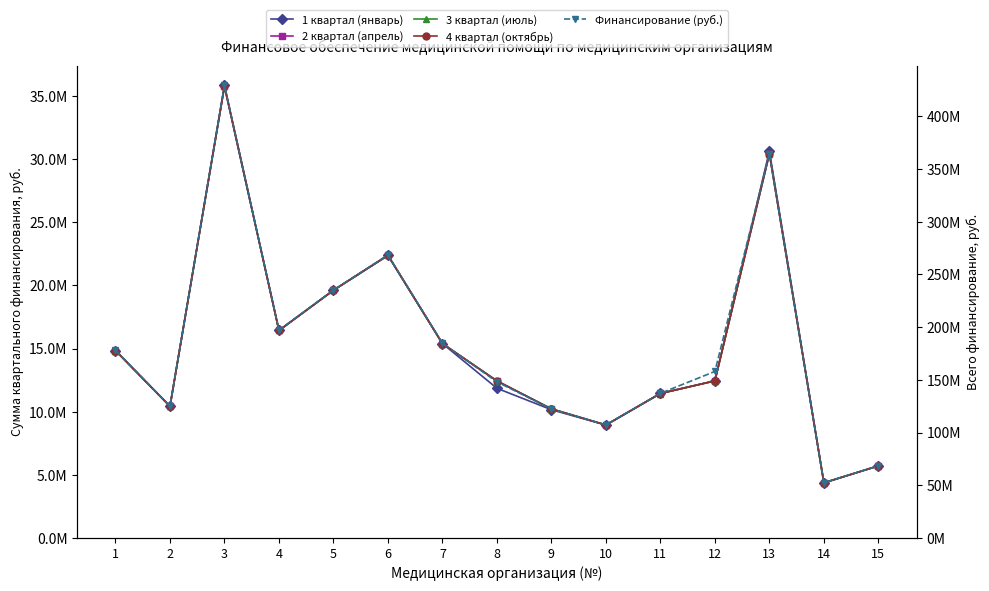

At which label does 1 квартал (январь) first exceed 12440885?

1